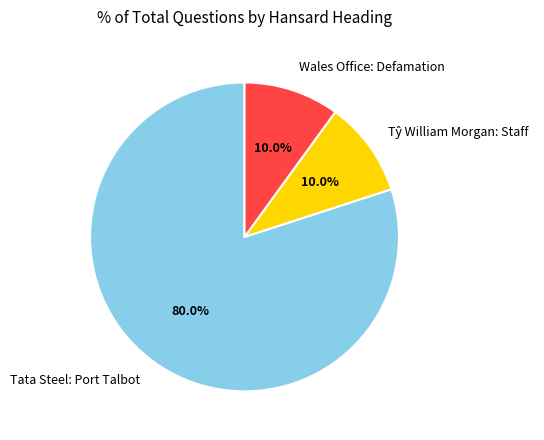

Which slice is the largest?

Tata Steel: Port Talbot